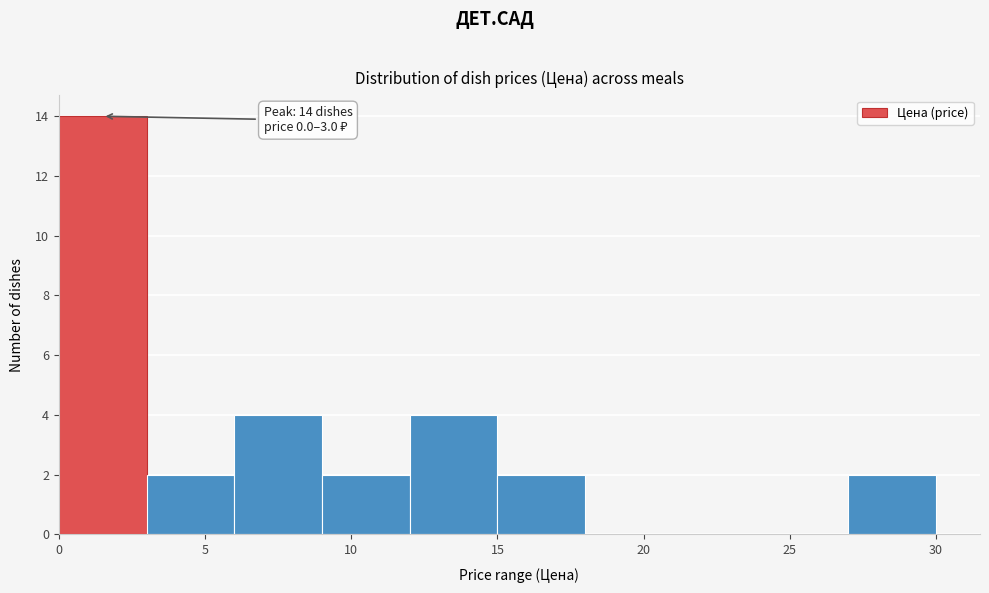

Over which range of the x-axis is the bar tallest?

0 to 3